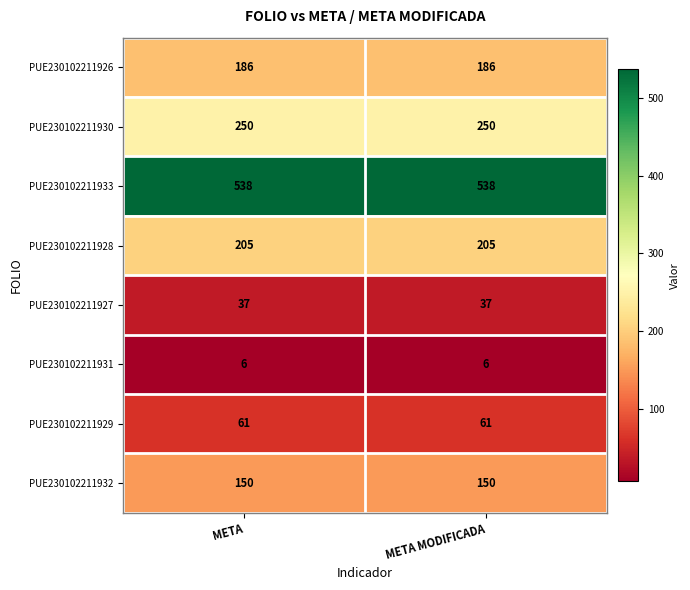

Which series has the largest total across all categories?

PUE230102211933